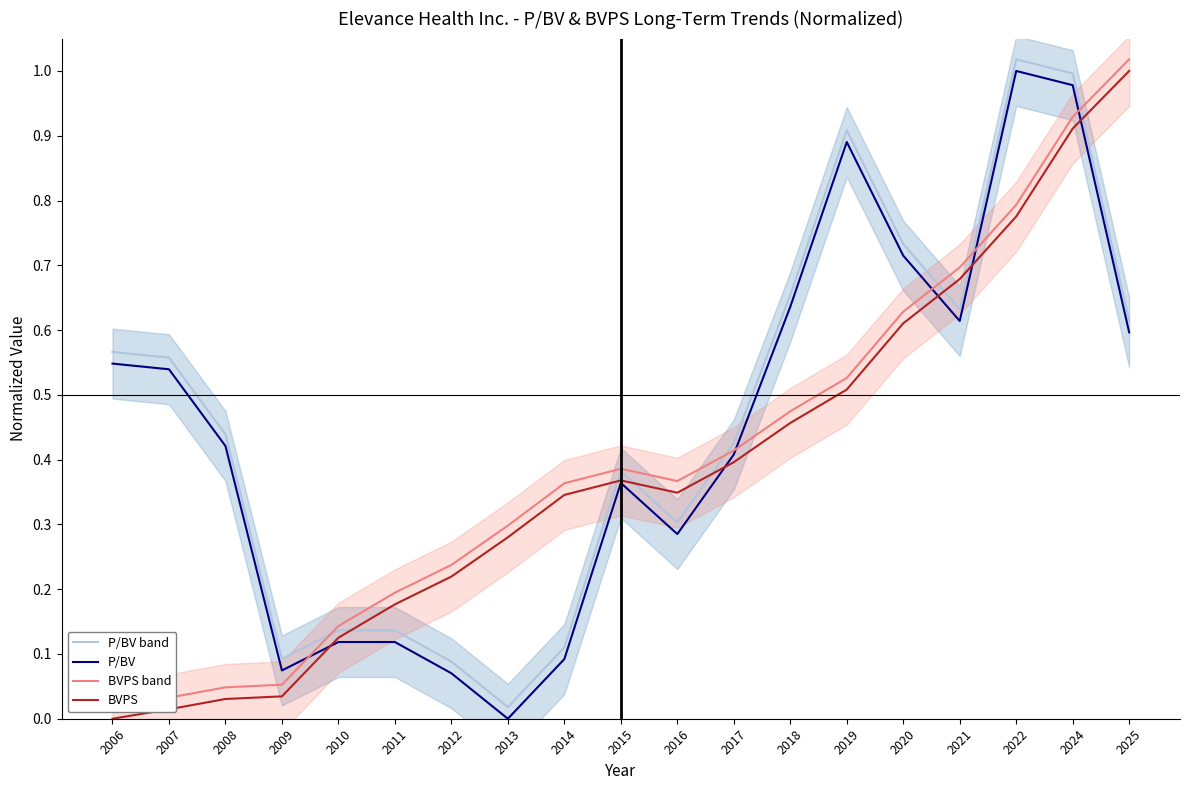

What is the maximum value shown in the chart?

1.0